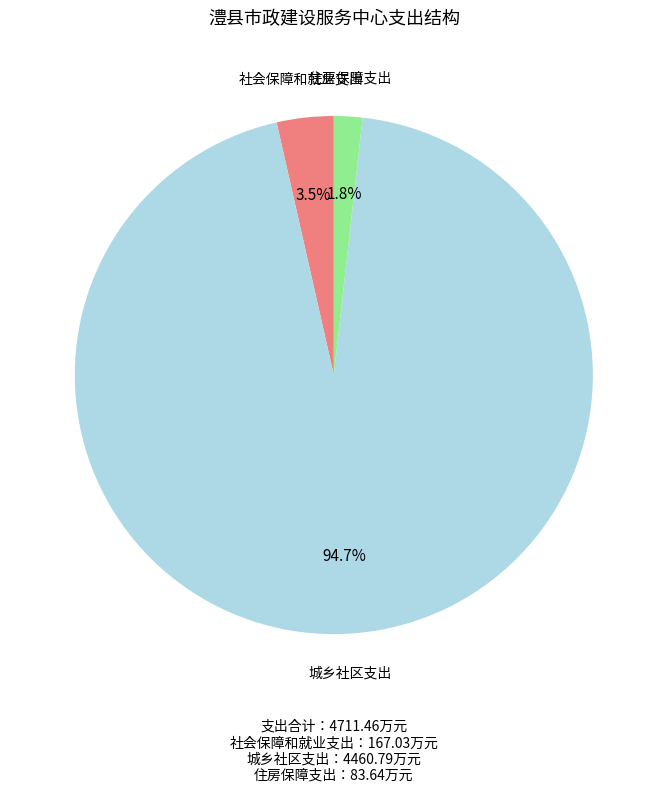

Rank the categories by value from highest to lowest.

城乡社区支出, 社会保障和就业支出, 住房保障支出